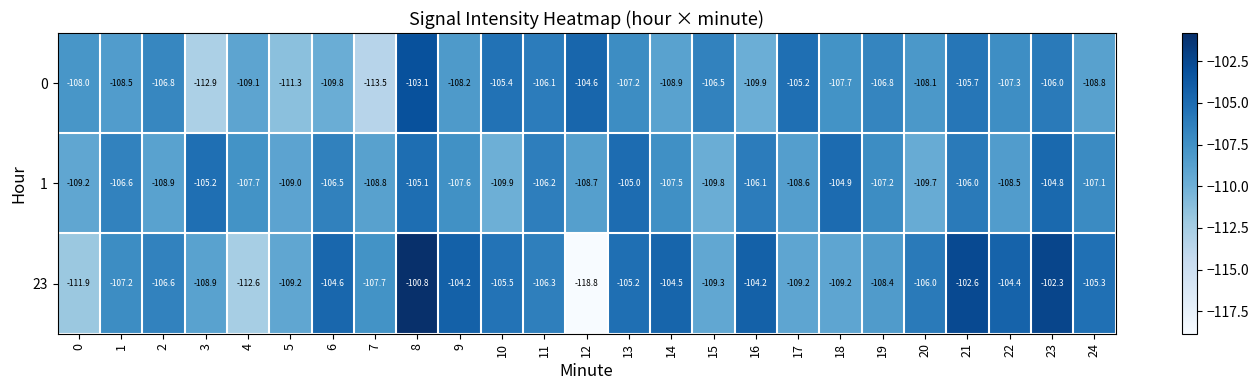

Which series has the largest total across all categories?

23